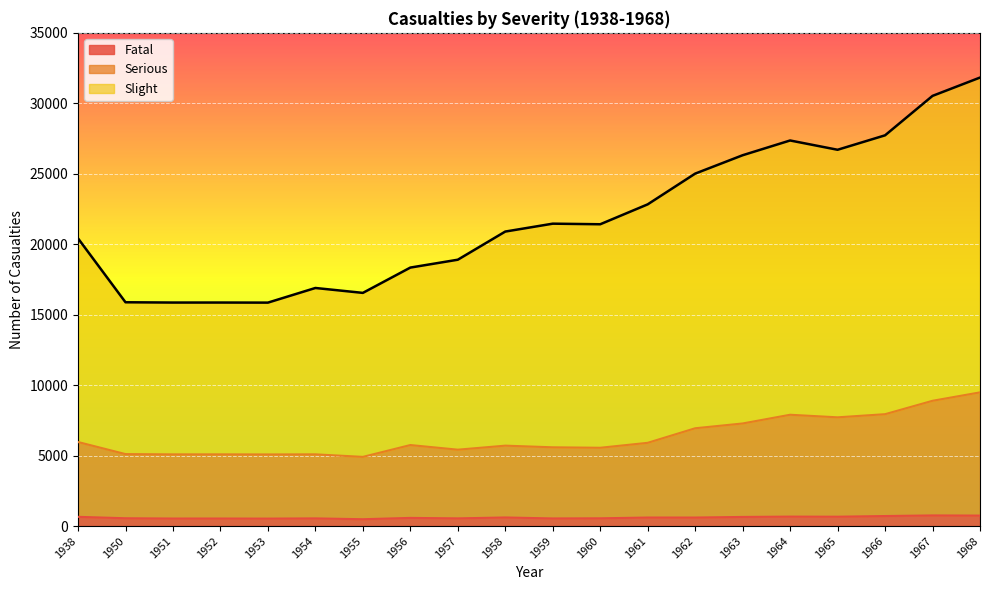

Reading left to right, transcribe all the data shown in this chart.

Fatal: 1938=655	1950=554	1951=534	1952=535	1953=529	1954=544	1955=485	1956=579	1957=545	1958=610	1959=540	1960=550	1961=605	1962=604	1963=648	1964=671	1965=664	1966=712	1967=754	1968=743
Serious: 1938=5964	1950=5107	1951=5087	1952=5088	1953=5082	1954=5089	1955=4909	1956=5749	1957=5420	1958=5706	1959=5589	1960=5556	1961=5907	1962=6940	1963=7280	1964=7899	1965=7716	1966=7939	1967=8890	1968=9487
Slight: 1938=20415	1950=15881	1951=15861	1952=15862	1953=15856	1954=16895	1955=16547	1956=18343	1957=18901	1958=20899	1959=21459	1960=21417	1961=22830	1962=25011	1963=26315	1964=27362	1965=26703	1966=27728	1967=30527	1968=31827